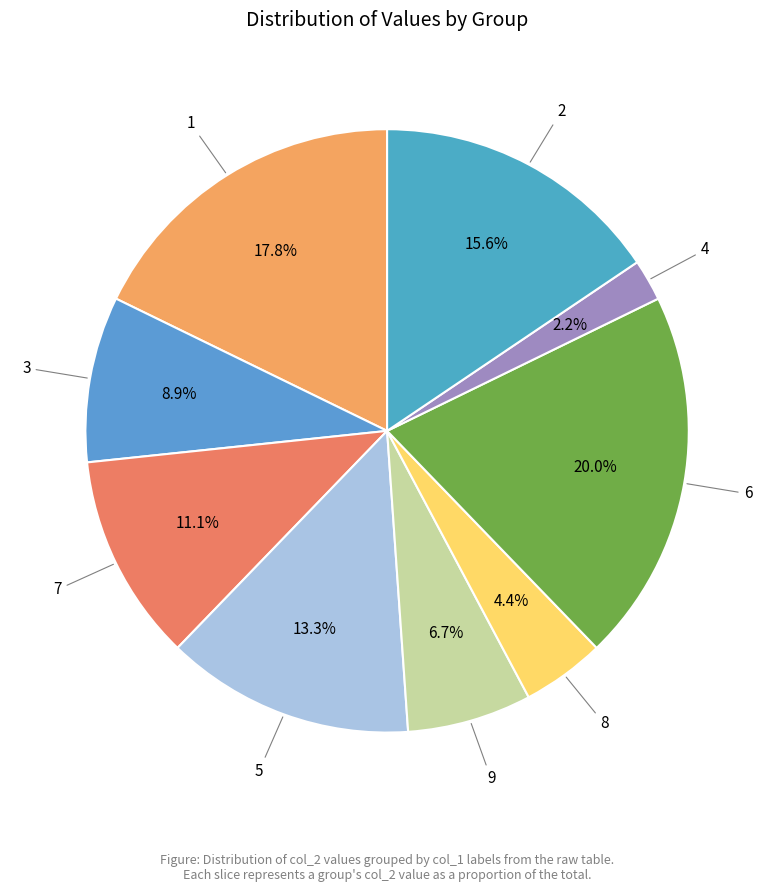

Does any single category account for the majority?

No